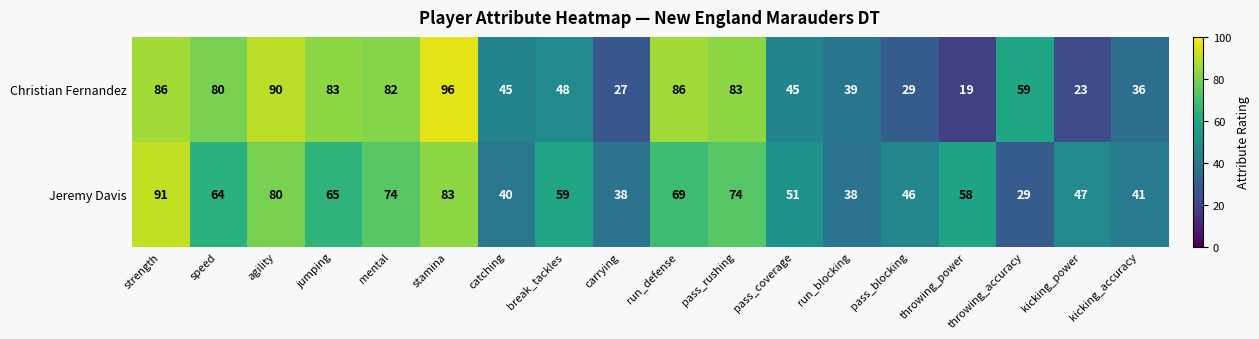

The value of Jeremy Davis at carrying is 26. True or false?

False